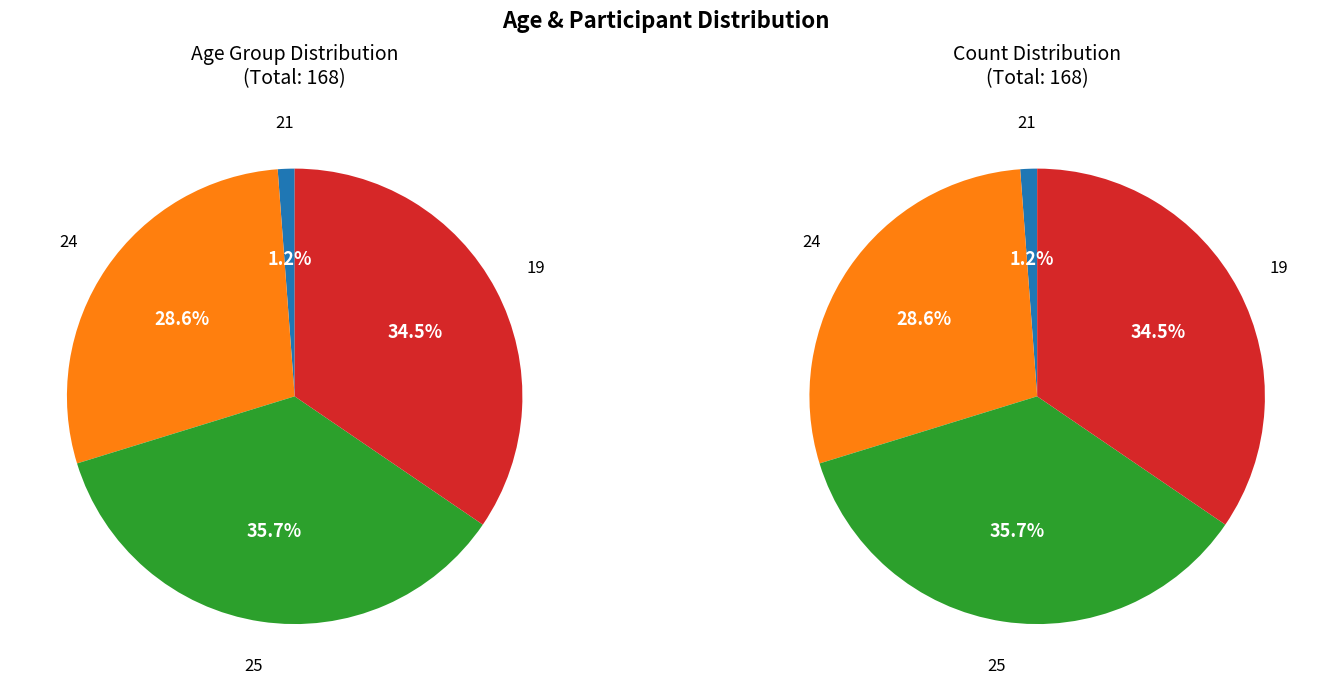

How many segments does this pie chart have?

4